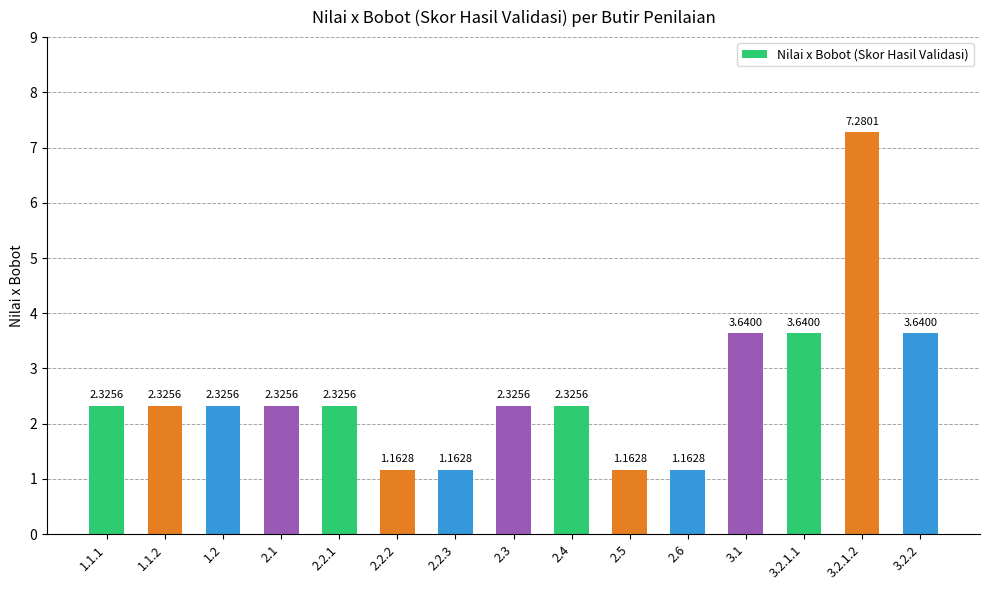

What is the difference between the maximum and minimum values?

6.1